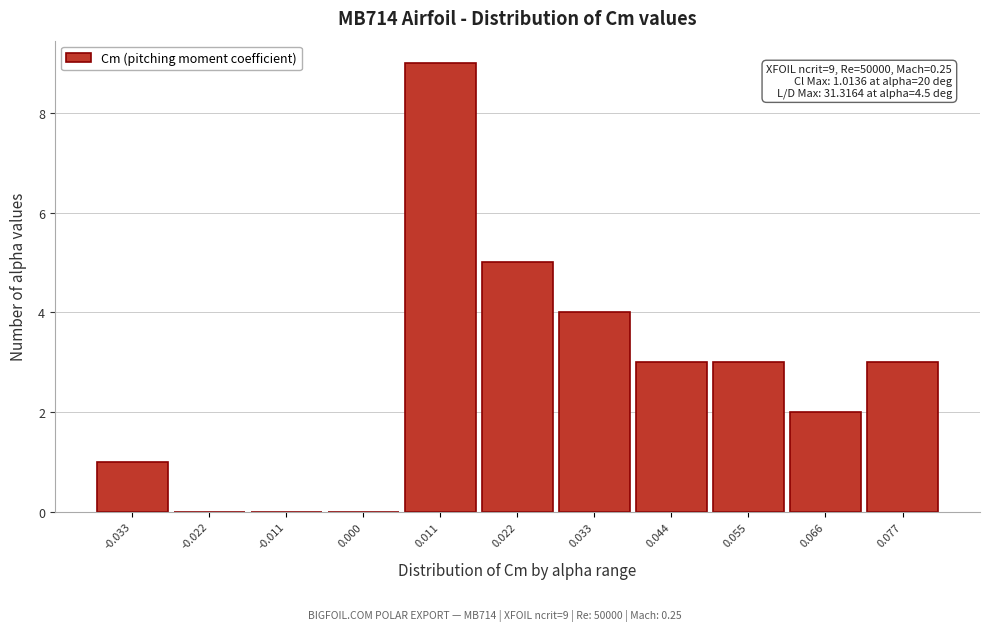

Reading left to right, transcribe all the data shown in this chart.

-0.033=1	-0.022=0	-0.011=0	0.000=0	0.011=9	0.022=5	0.033=4	0.044=3	0.055=3	0.066=2	0.077=3